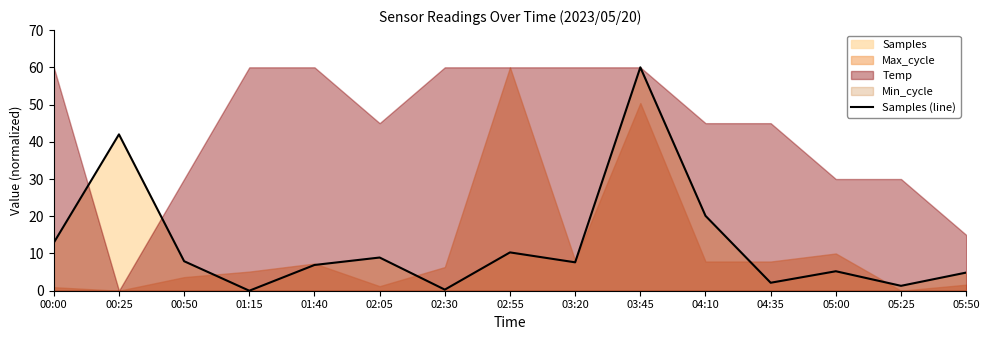

Is it true that the value at 01:15 is 0.0?

True